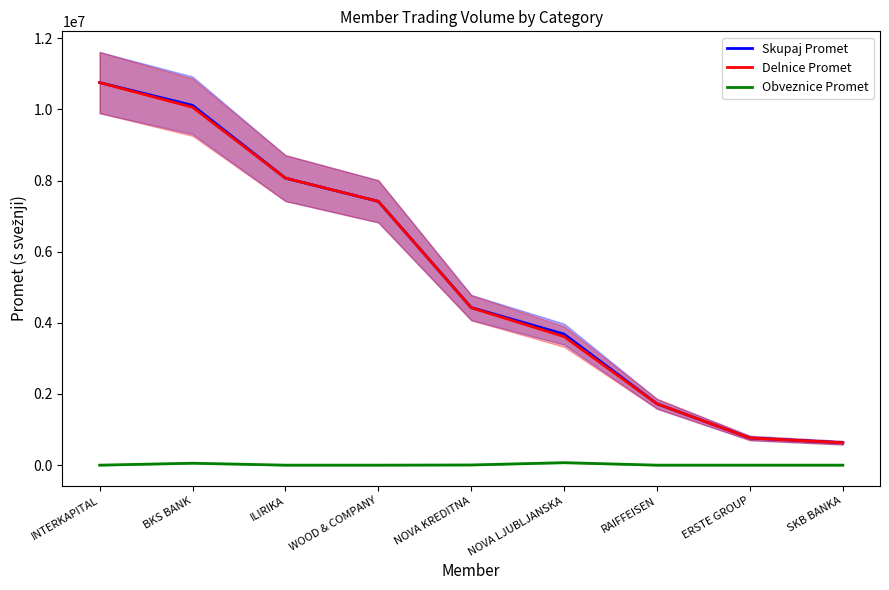

How many lines are shown in the chart?

3